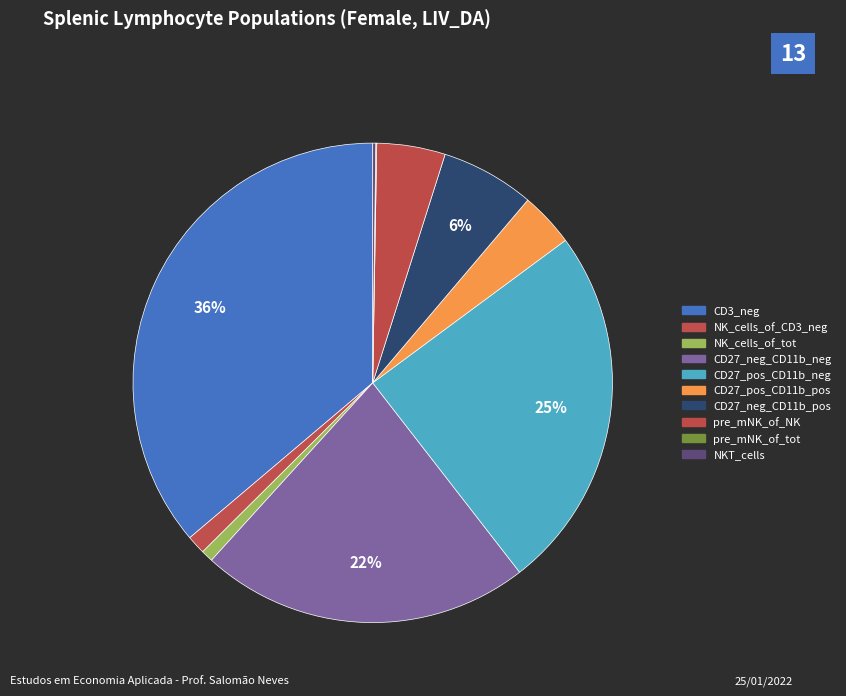

How many slices are in this pie chart?

10